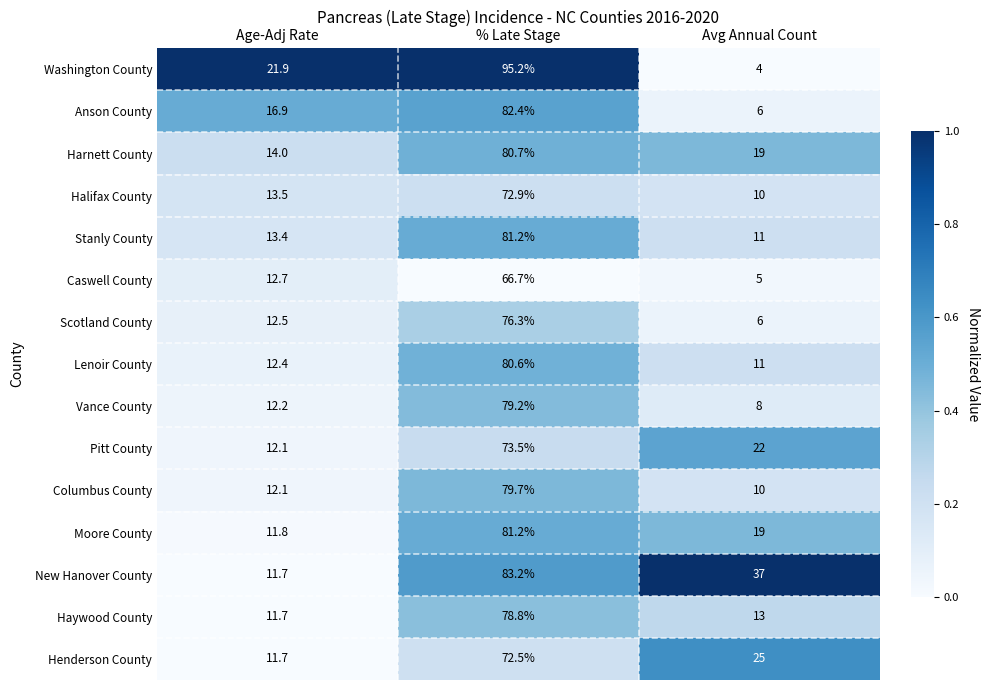

List the labels in order of Vance County value, smallest first.

Avg Annual Count, Age-Adj Rate, % Late Stage